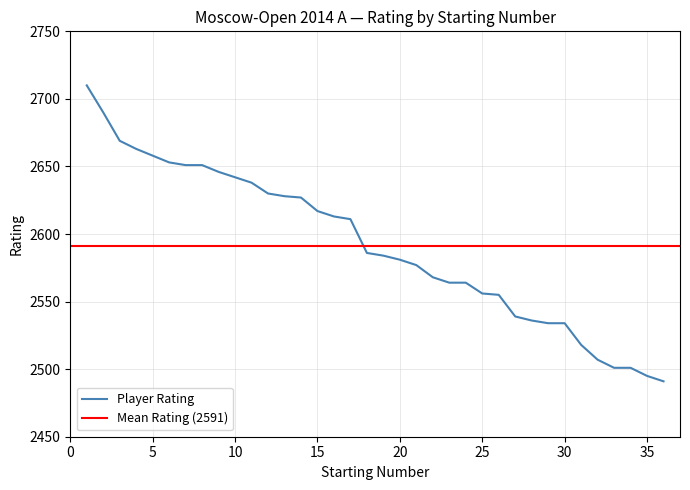

The value of Player Rating at 5 is 4438. True or false?

False